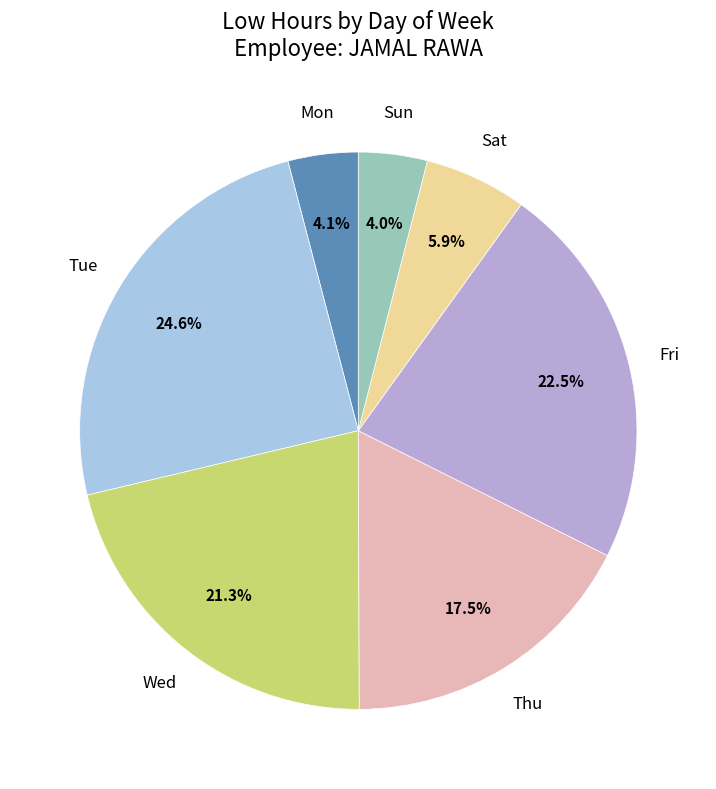

Does Wed account for over 50% of the chart?

No